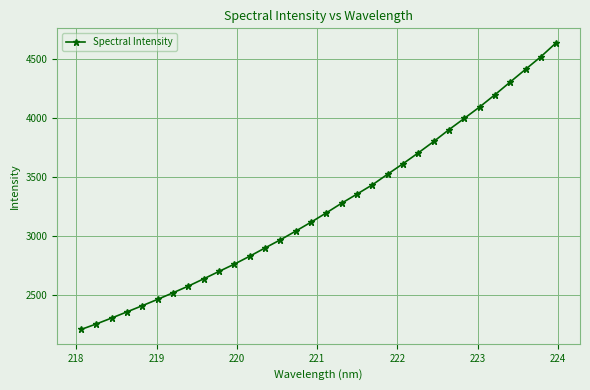

What is the difference between the maximum and minimum values?

2432.2